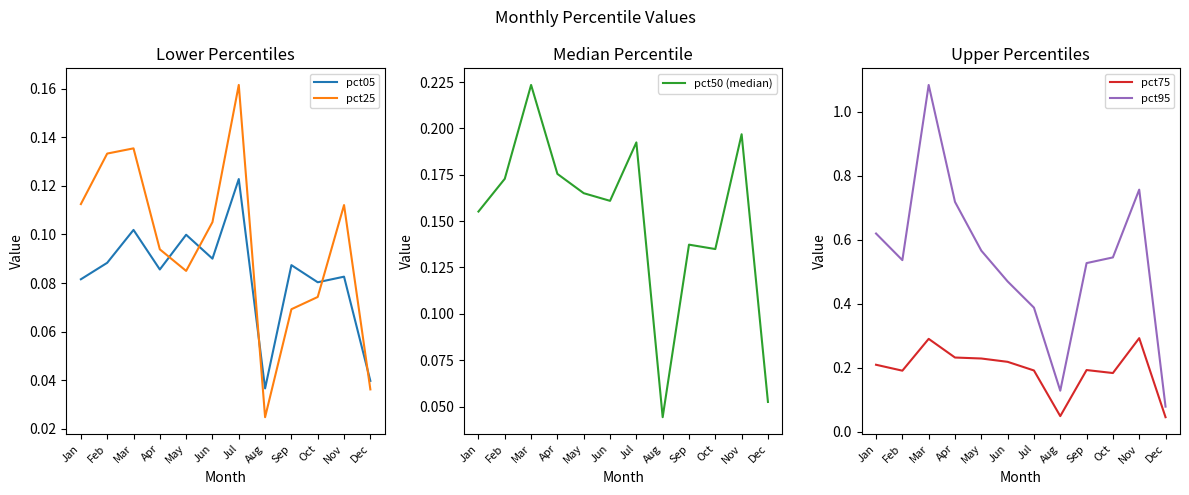

True or false: pct75 and pct05 intersect in this chart.

False